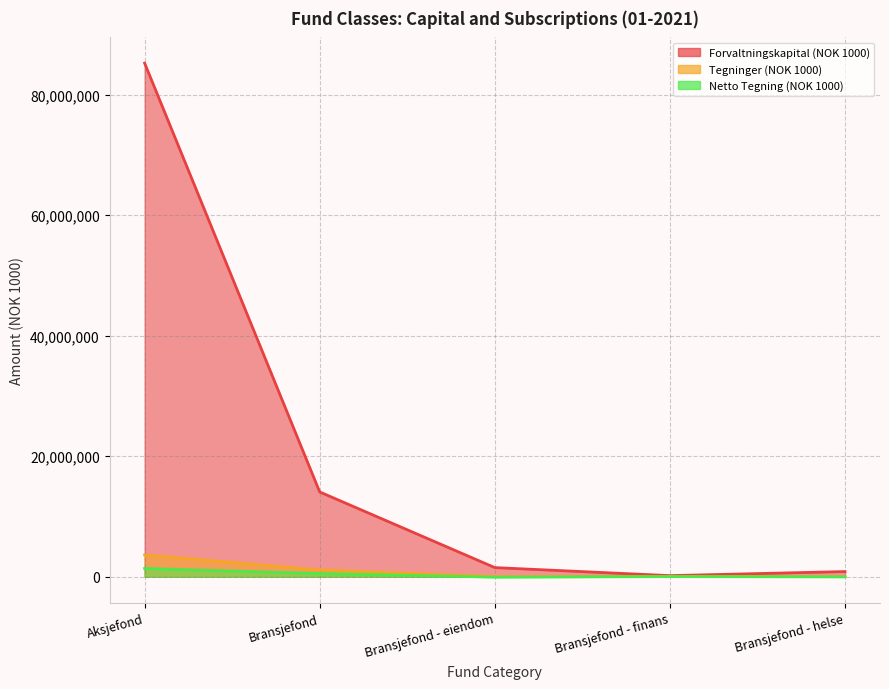

What is the sum of all Tegninger (NOK 1000) values?

4823967.4